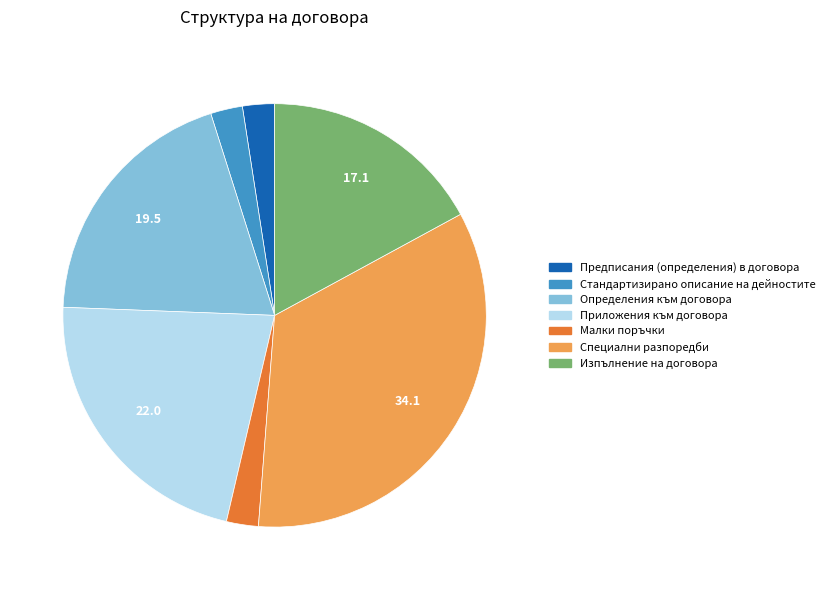

What is the largest slice in the pie chart?

Специални разпоредби